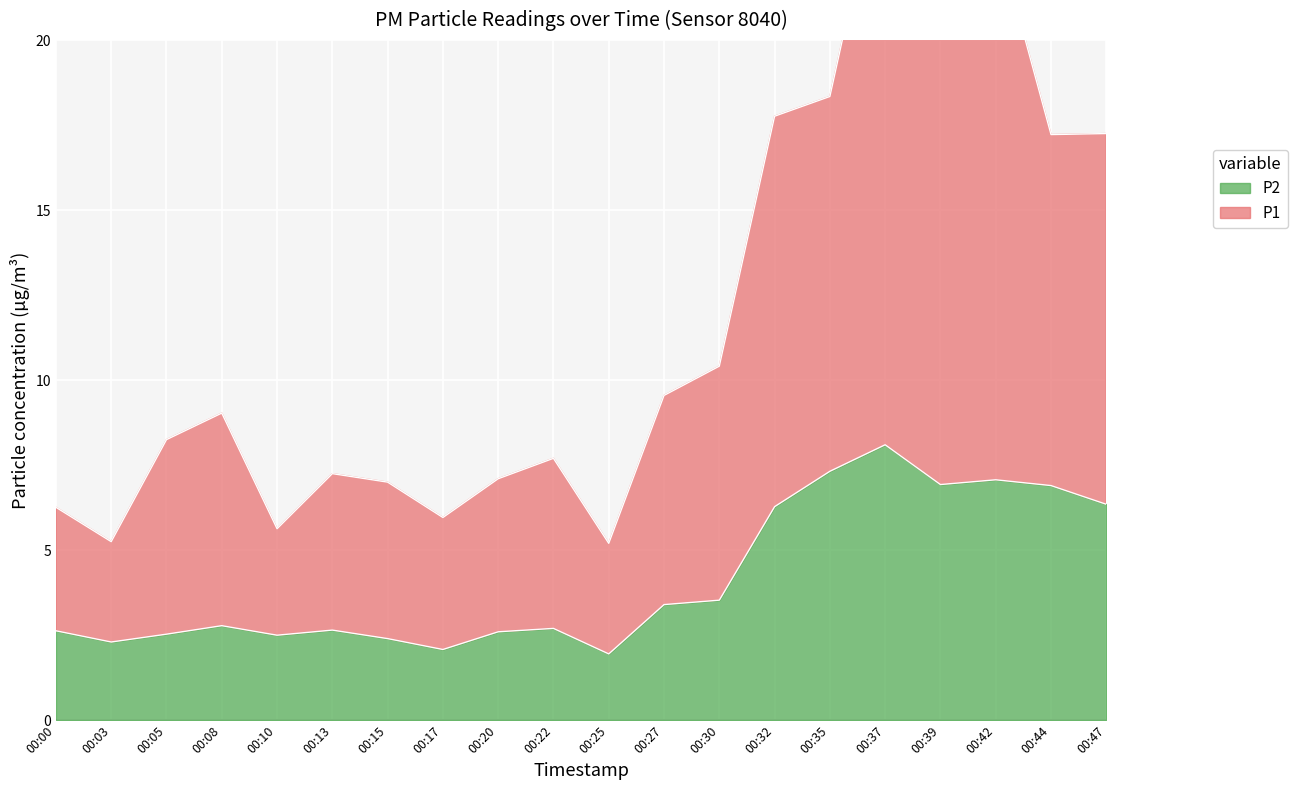

True or false: P2 and P1 intersect in this chart.

False